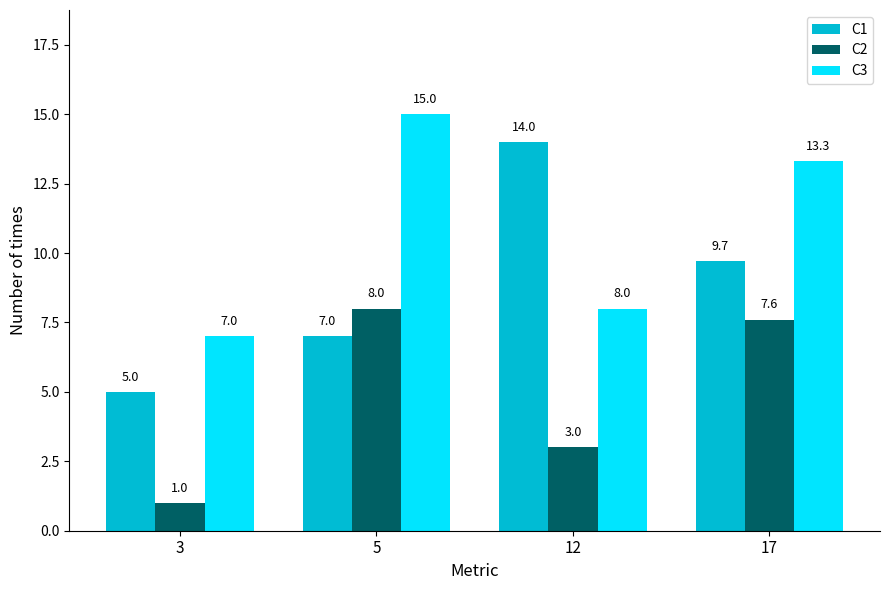

What is the average value of the C1 series?

8.9